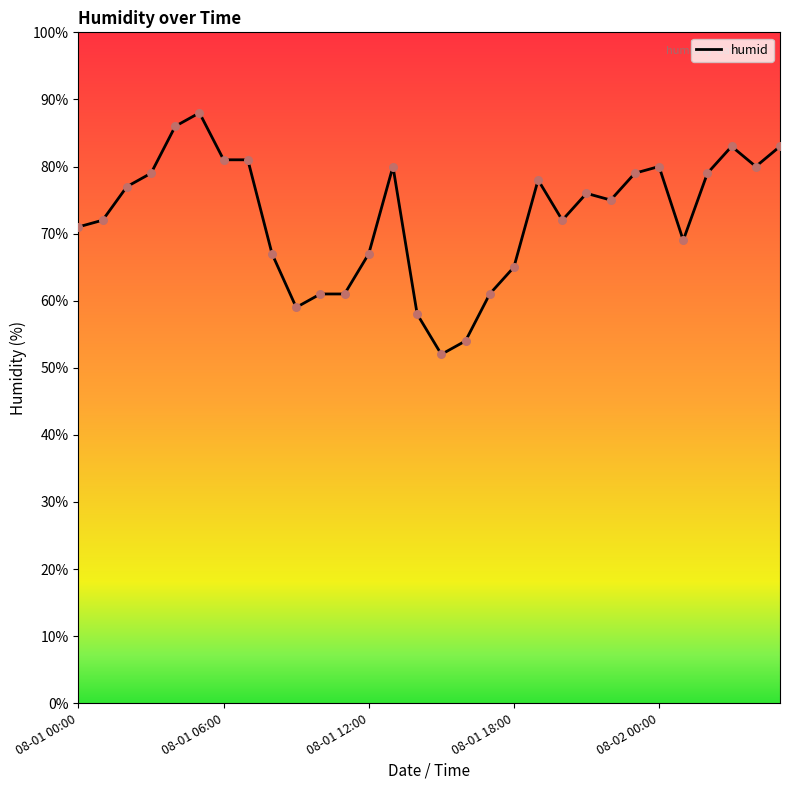

What is the difference between the maximum and minimum values?

36